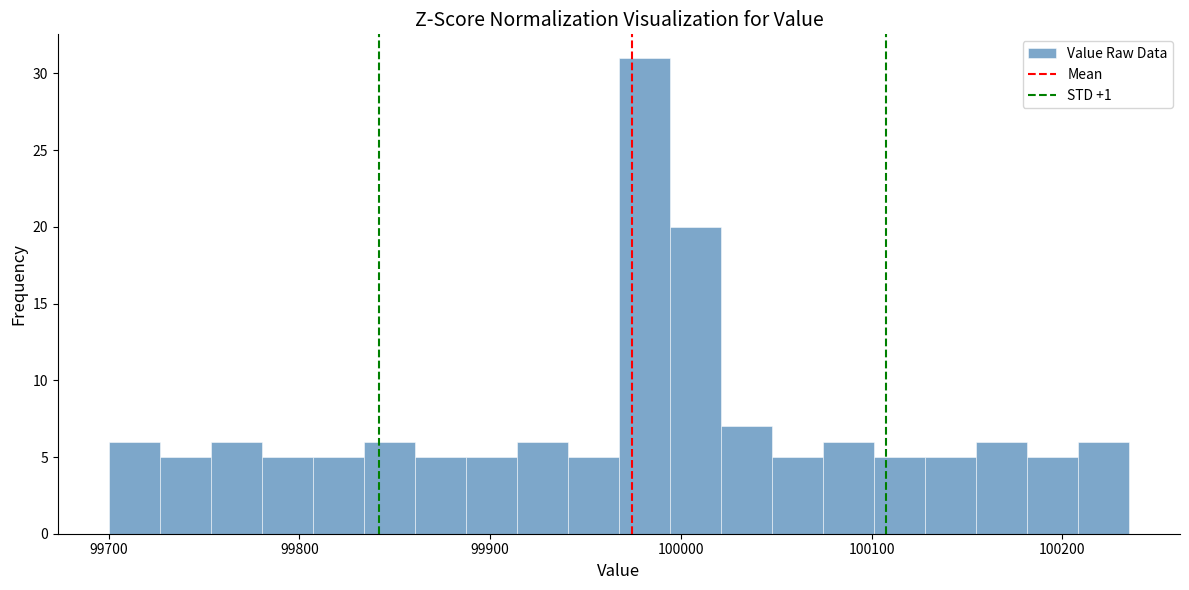

Read against the x-axis, roughly where is the centre of the tallest bar?

99980